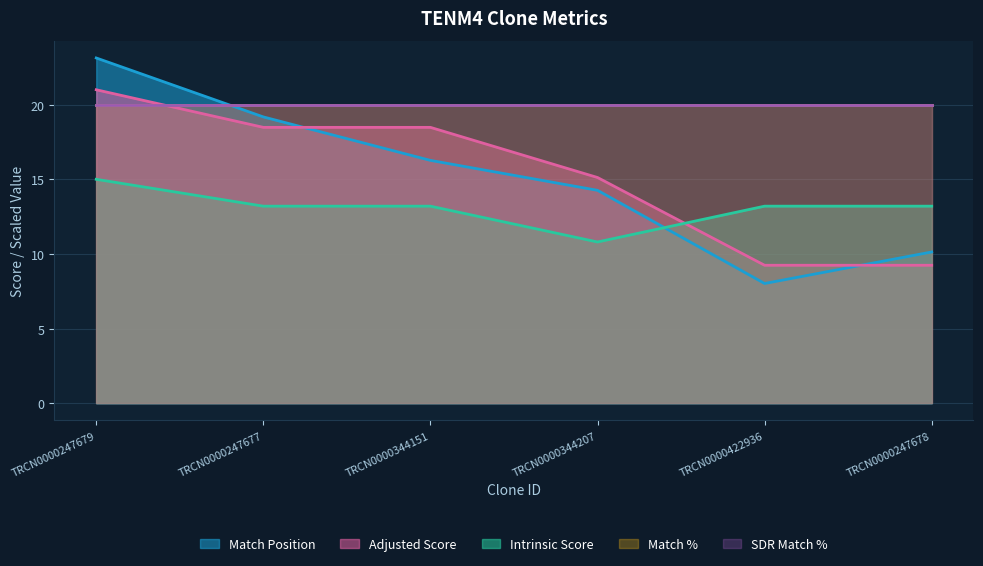

What is the smallest value displayed?

8.0